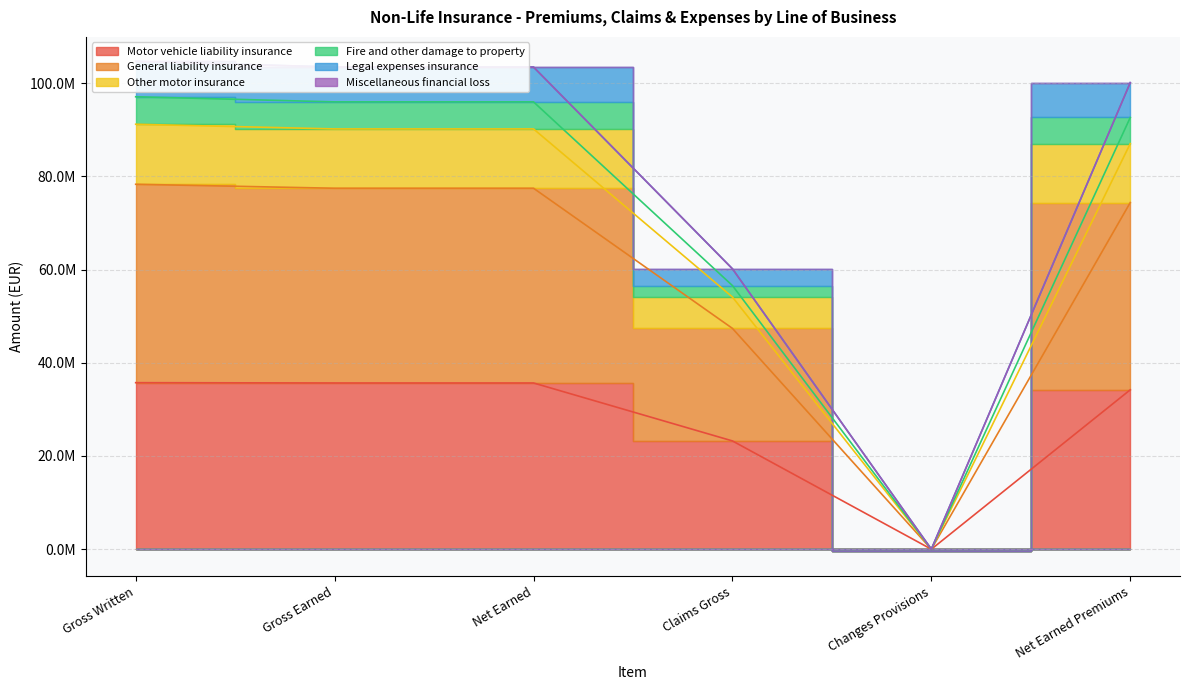

True or false: Legal expenses insurance and General liability insurance cross at least once.

False